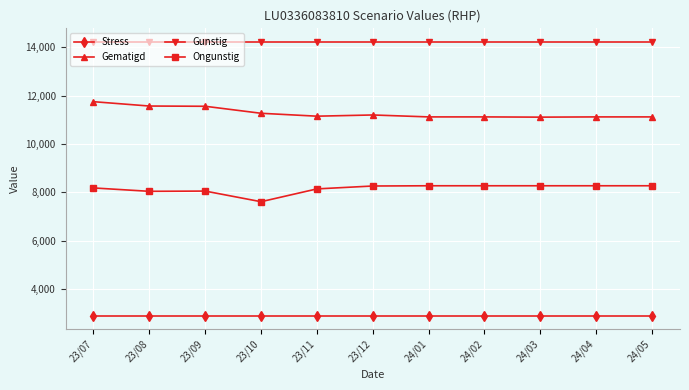

What is the maximum value shown in the chart?

14220